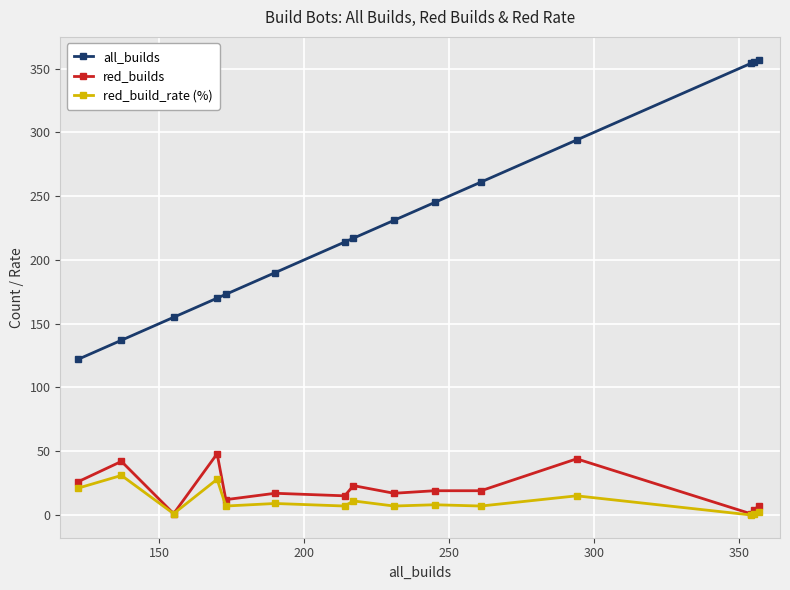

Which series has the largest total across all categories?

all_builds